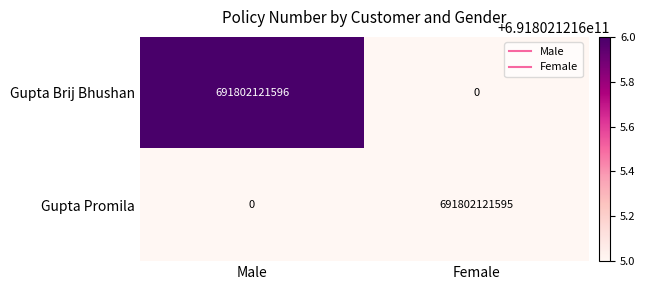

Which series has the largest total across all categories?

Gupta Brij Bhushan